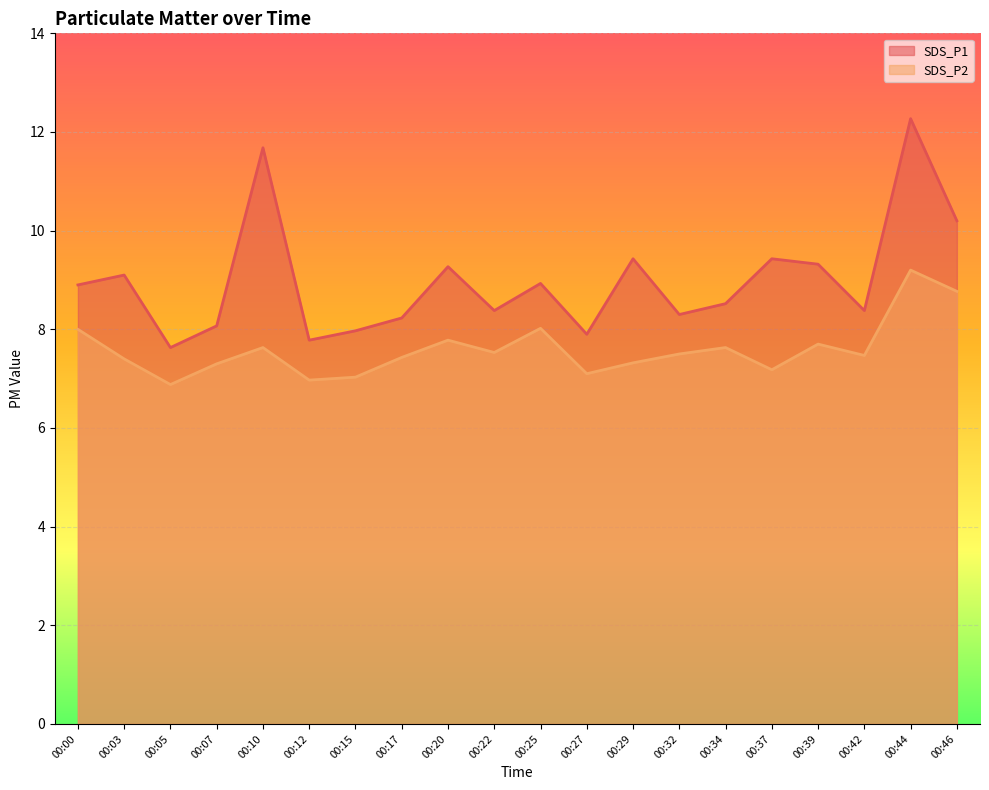

What is the average value of the SDS_P1 series?

9.0